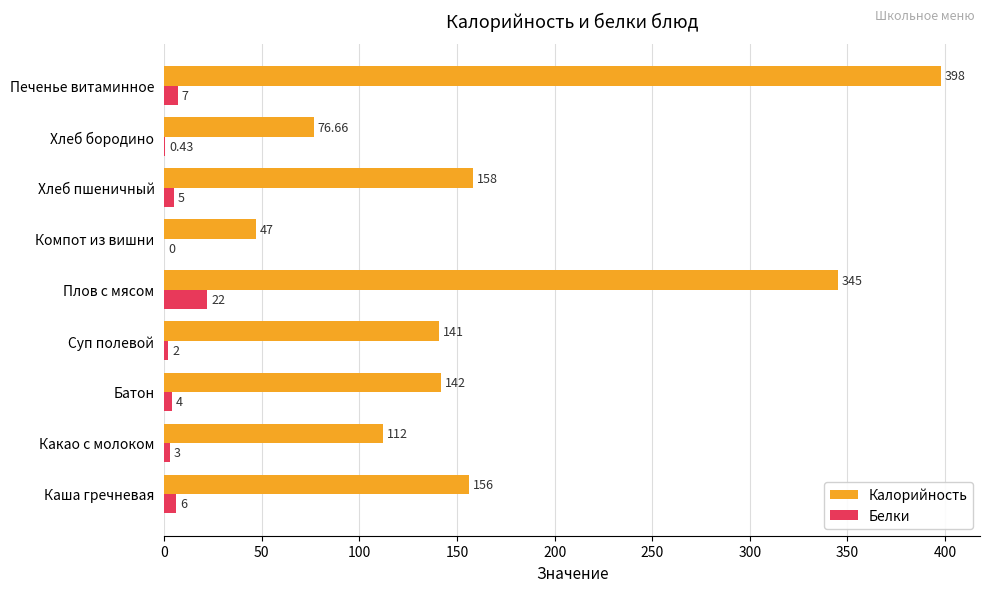

At which category is the sum across all series the highest?

Печенье витаминное